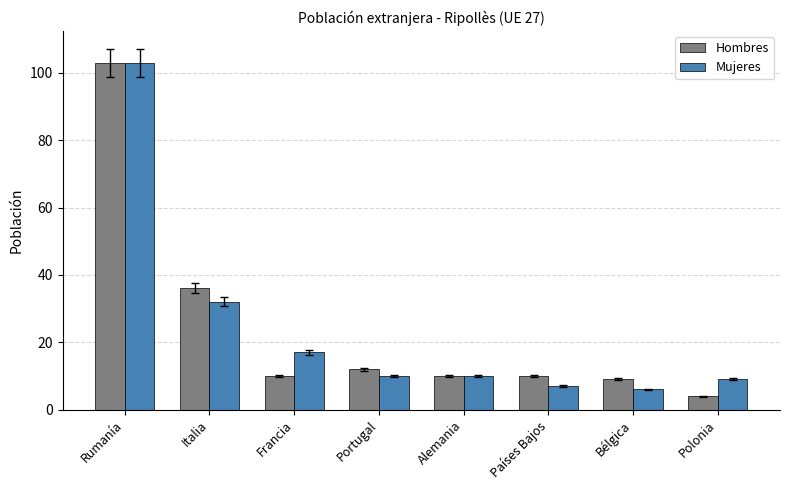

What position from the left is Polonia?

8